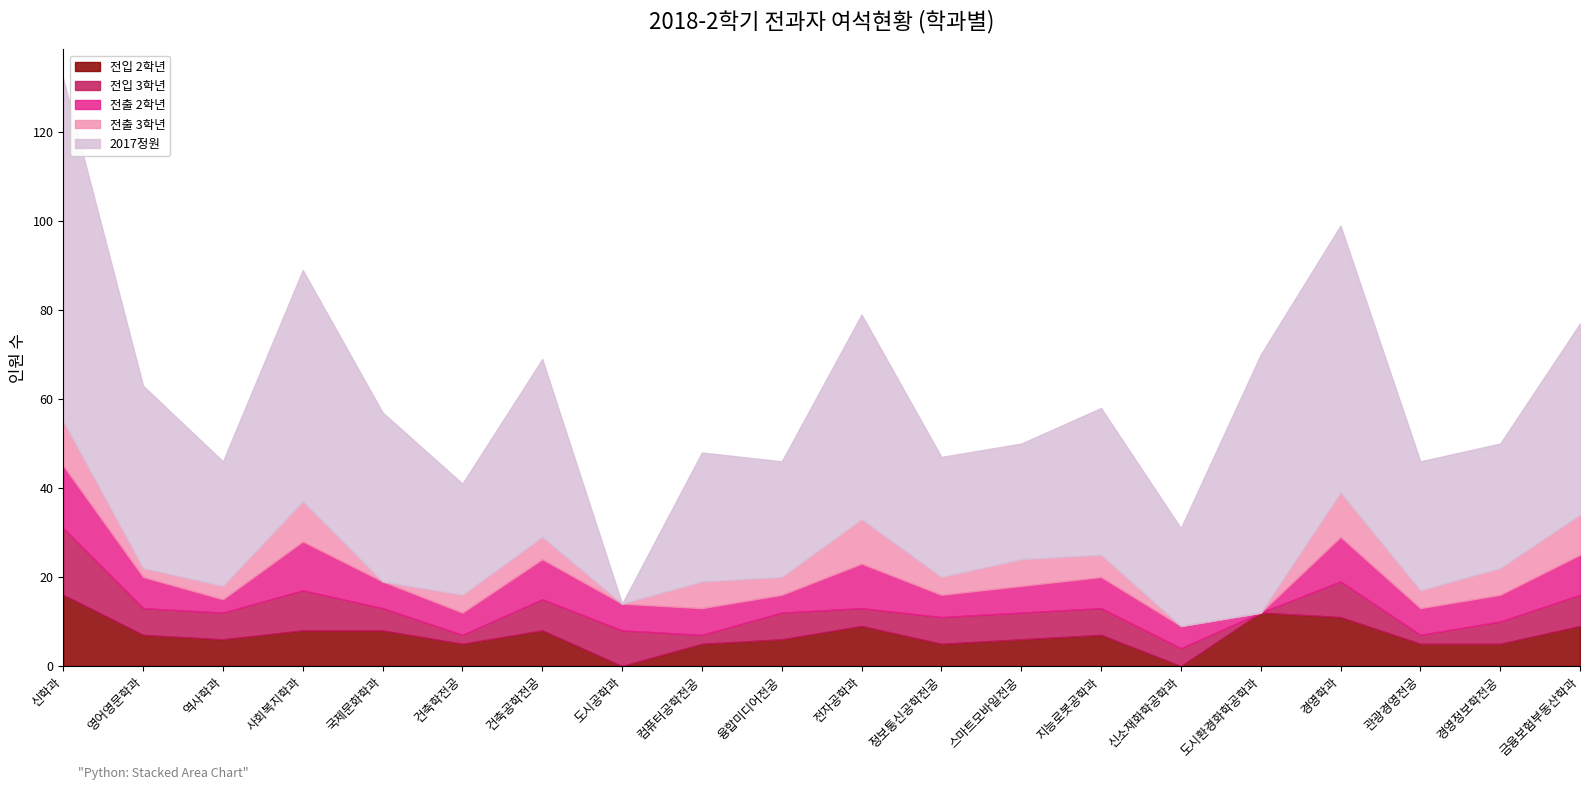

What is the label of the 12th point from the left?

정보통신공학전공